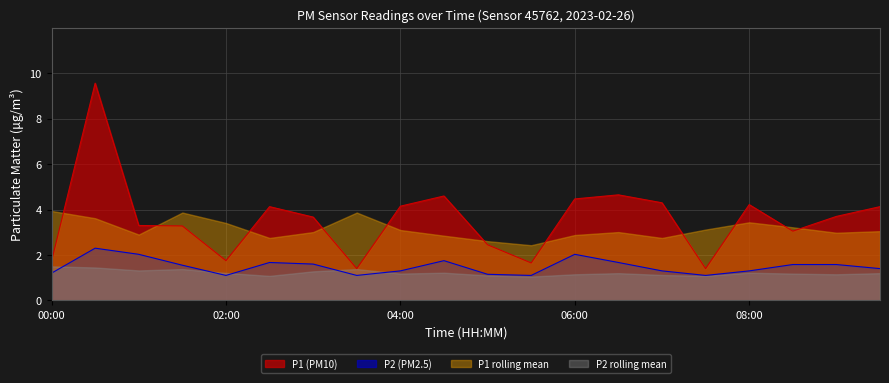

What is the value of the P1 point at the 16th from the left?

1.4